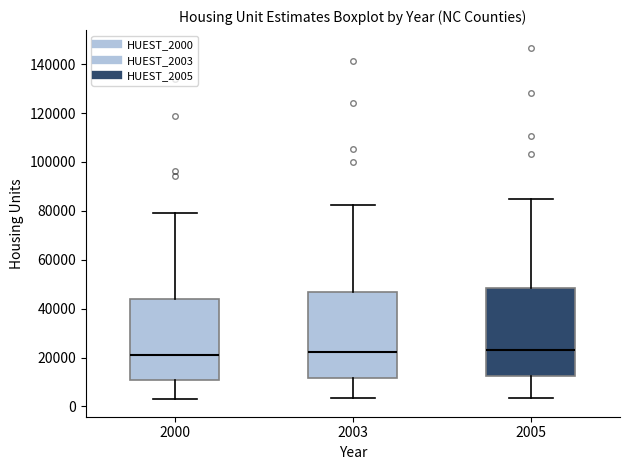

Reading left to right, read every box against the y-axis: the position of its median line, the range the box covers, and the ends of its whiskers. The values are not printed on the chart, so give them approximately, as read against the axis.

2000: median 22000, box 10000 to 44000, whiskers 2000 to 80000
2003: median 22000, box 12000 to 46000, whiskers 4000 to 82000
2005: median 24000, box 12000 to 48000, whiskers 4000 to 84000